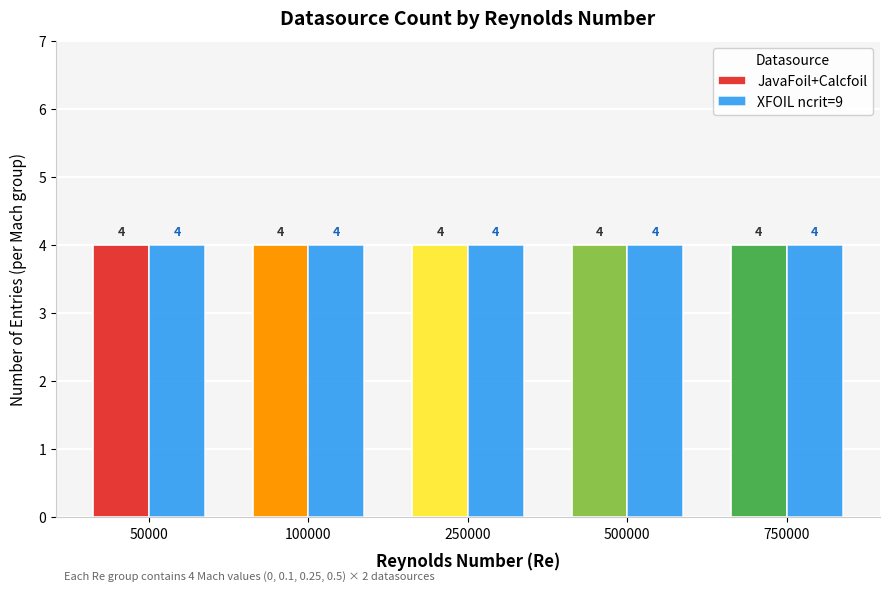

List the series in order of their peak value, highest first.

XFOIL ncrit=9, JavaFoil+Calcfoil